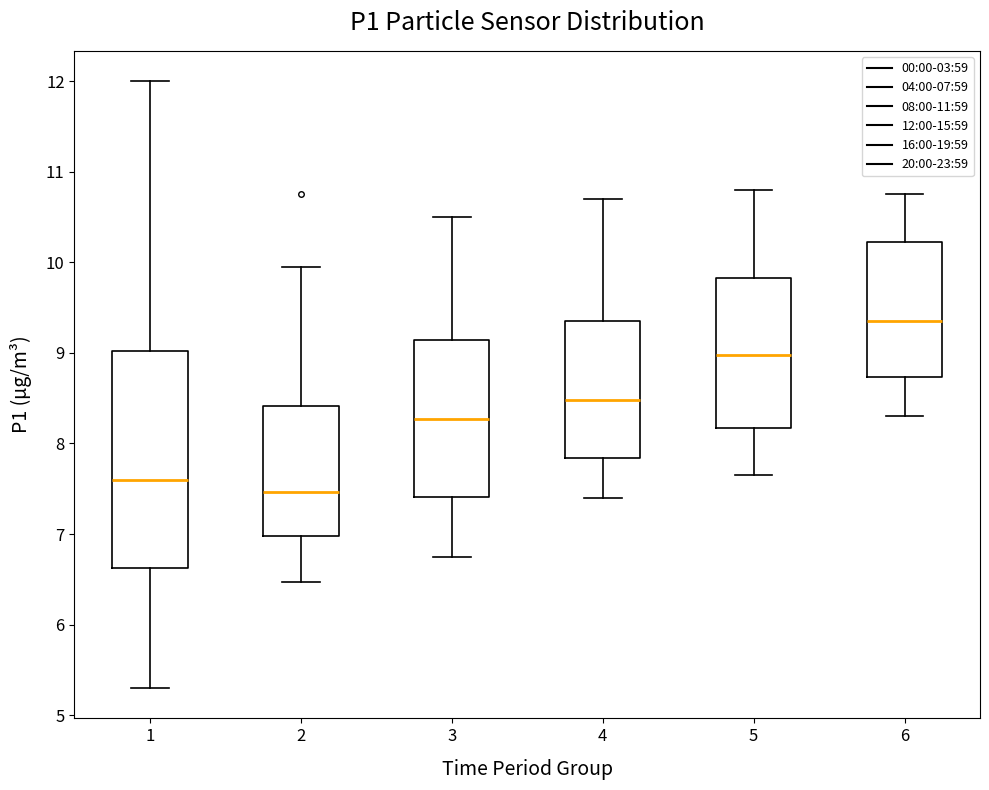

Which box's median line is the lowest?

2